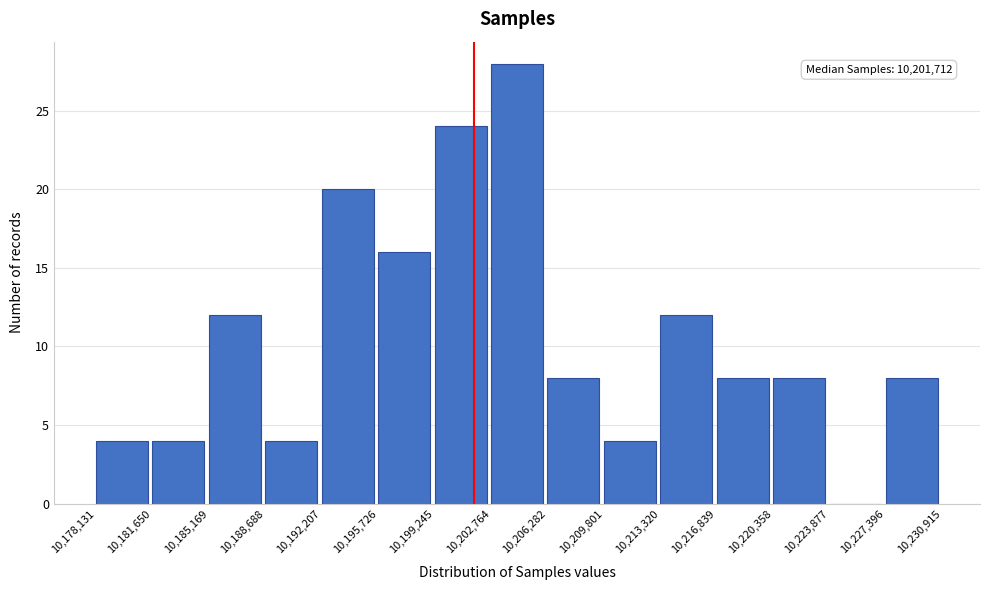

Which range on the x-axis has the tallest bar?

10,202,764 to 10,206,282